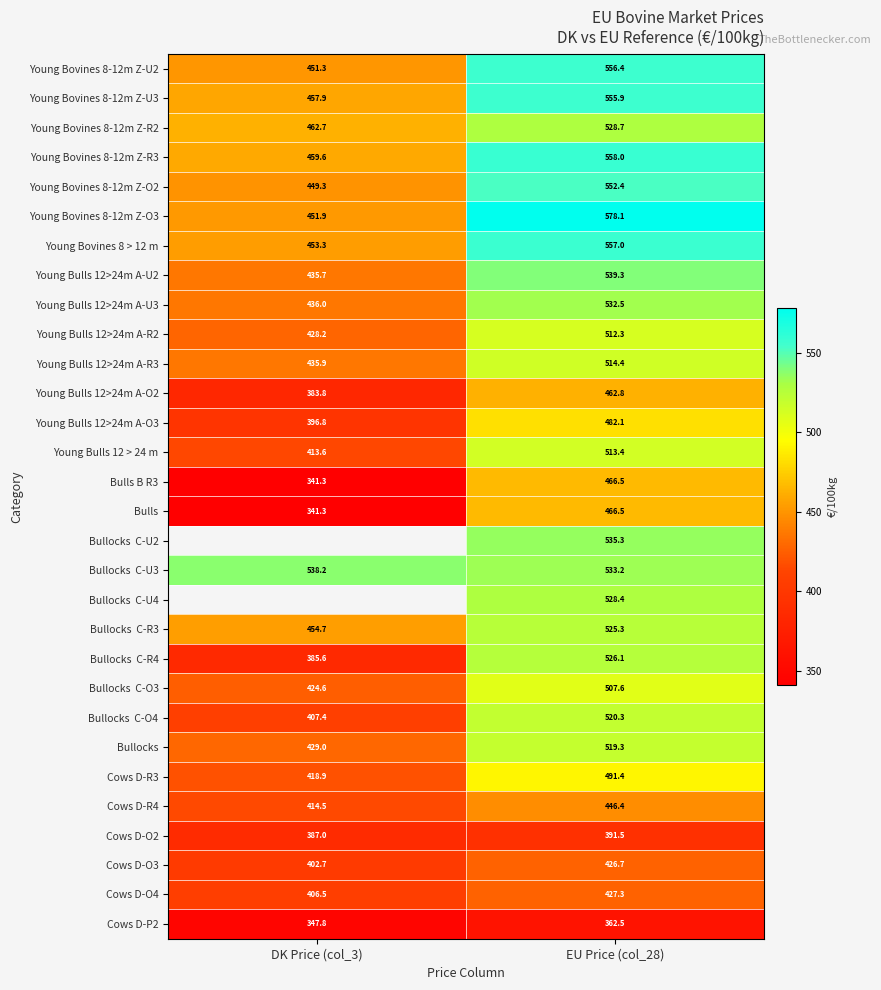

The Cows D-R3 series shows 491.4 at EU Price (col_28). True or false?

True